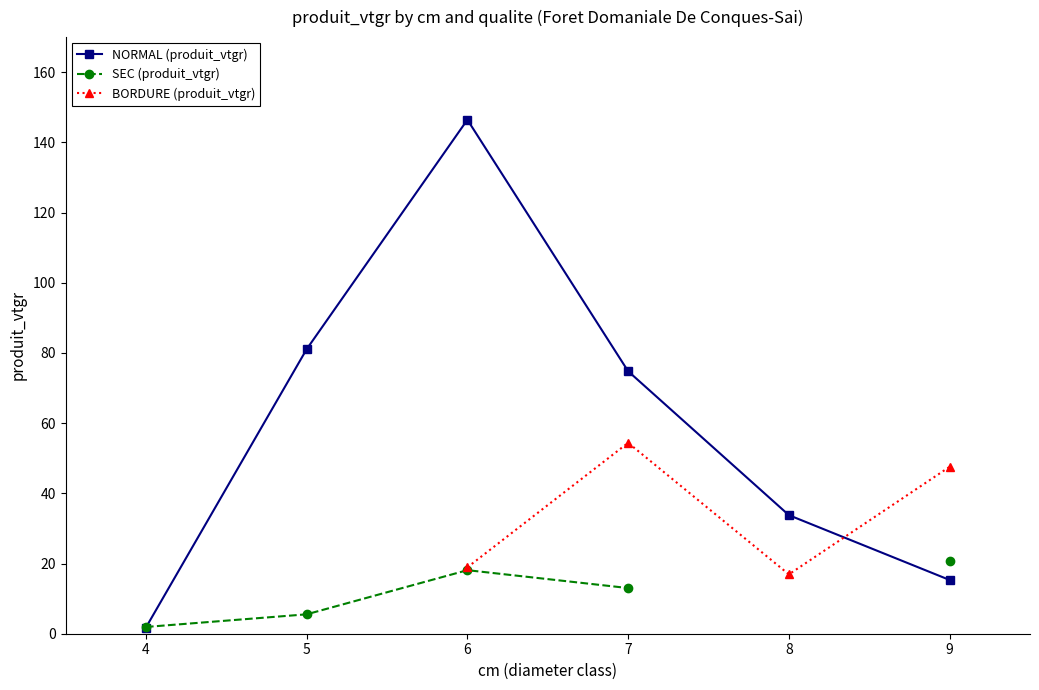

Where does the BORDURE (produit_vtgr) series first go above 18?

6